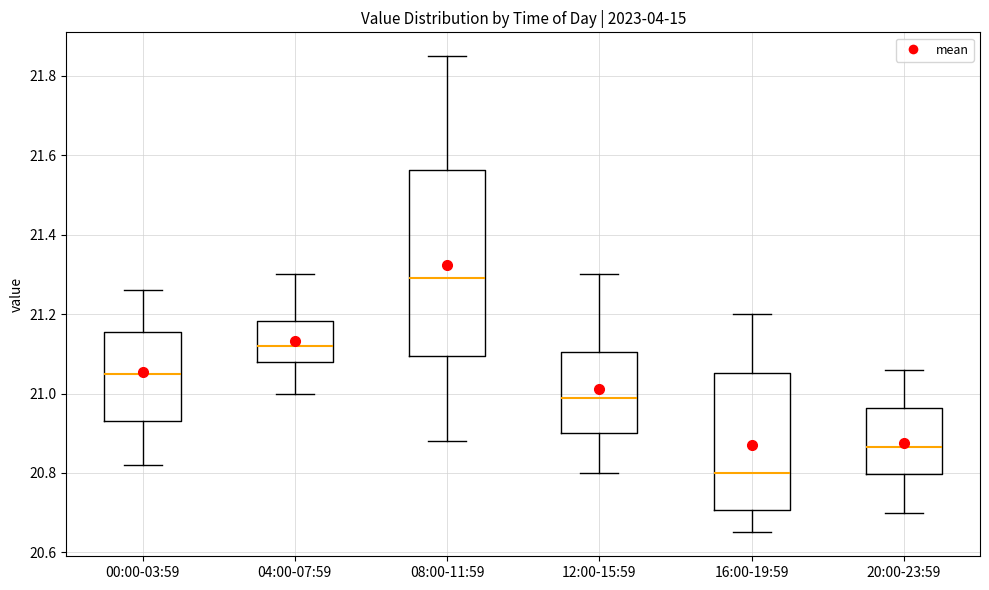

Comparing the boxes themselves (not the whiskers), which one is the tallest?

08:00-11:59